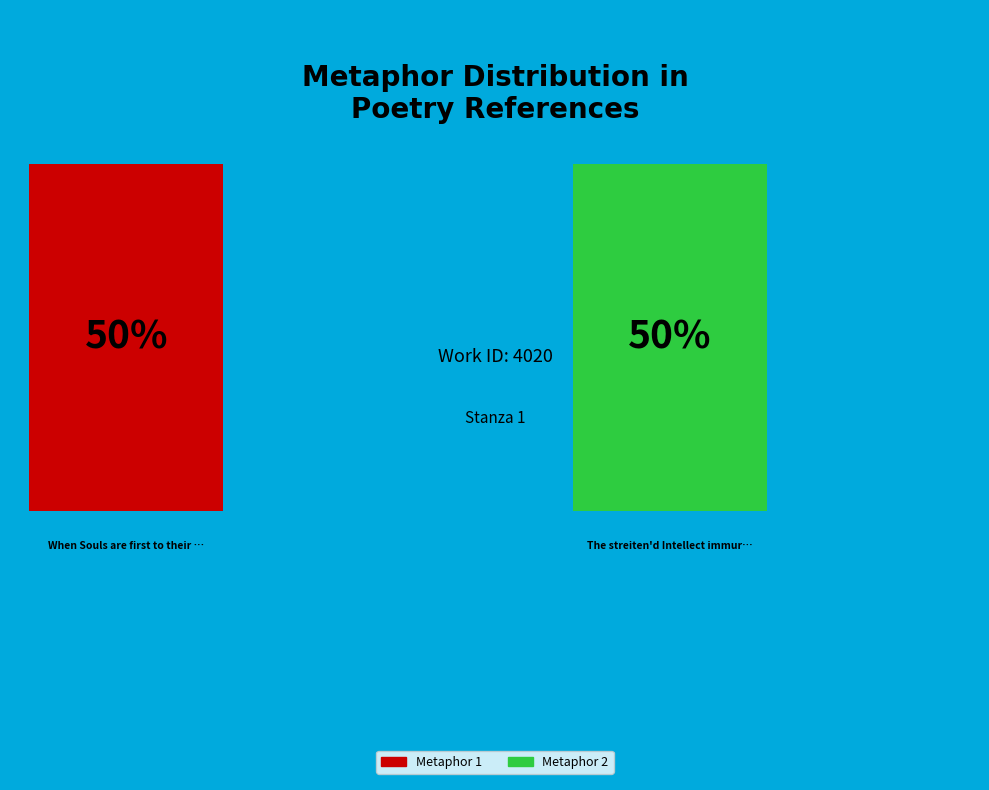

Which slice is the largest?

The streiten'd Intellect immur'd does